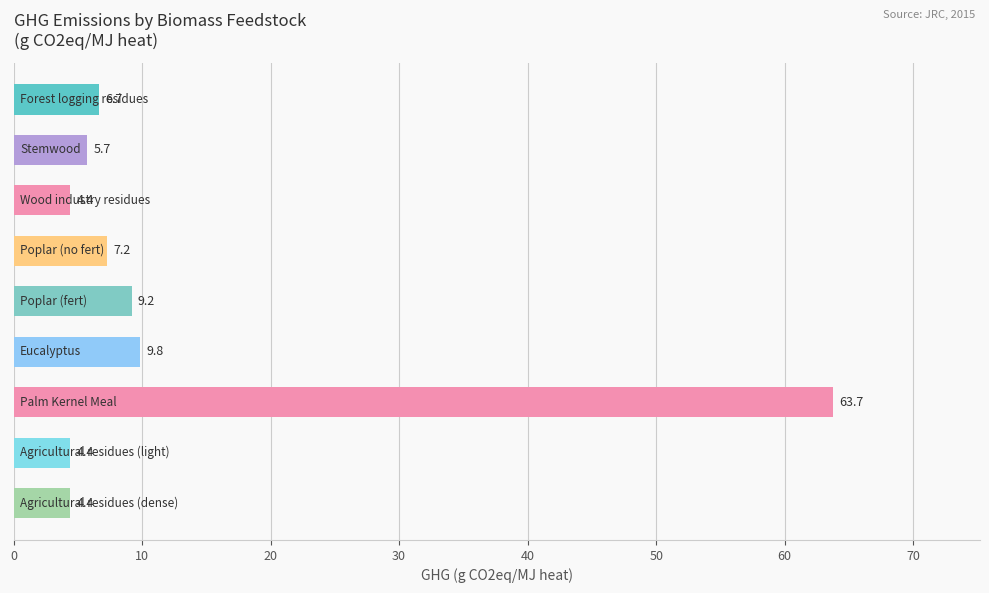

What is the value of the 5th bar from the top?

9.2